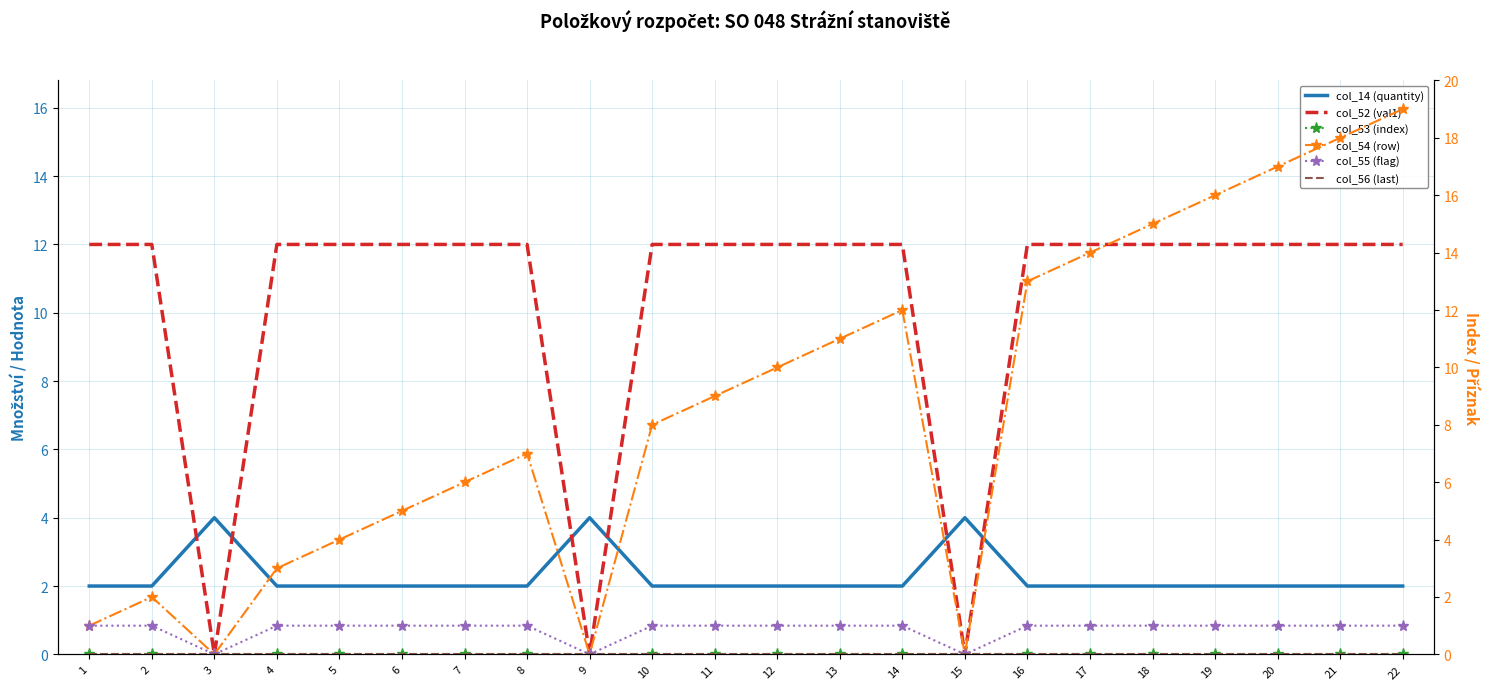

Does the chart have visible grid lines?

Yes